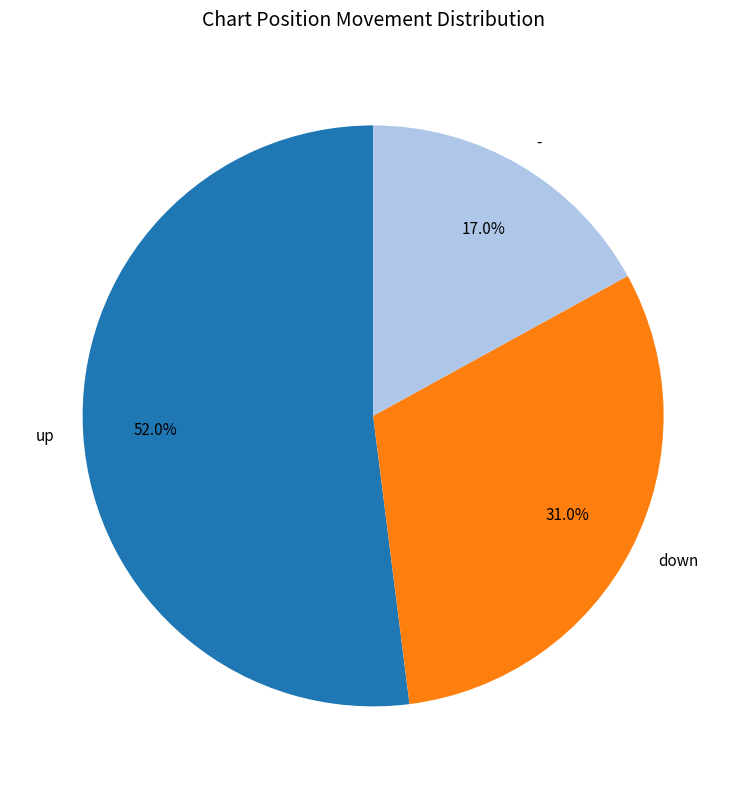

Does up represent more than half of the total?

Yes